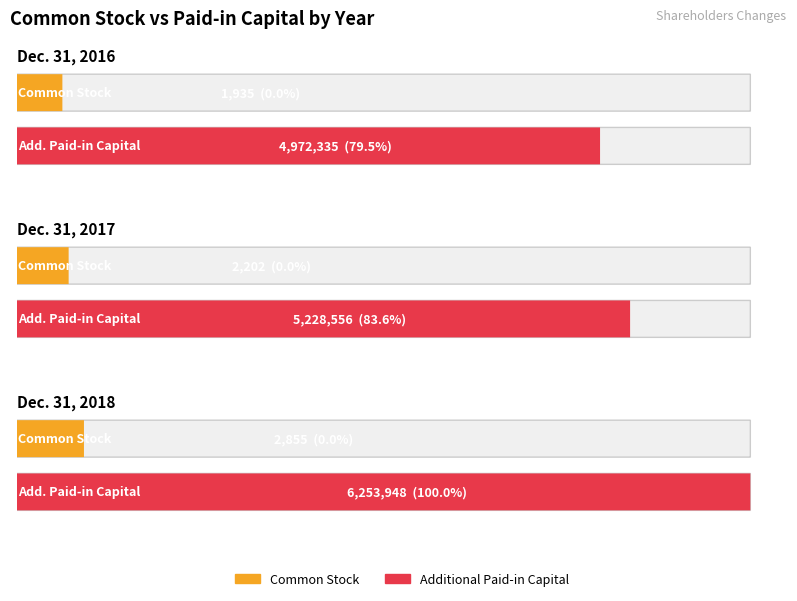

The Common Stock series shows 2855 at Dec. 31, 2018. True or false?

True